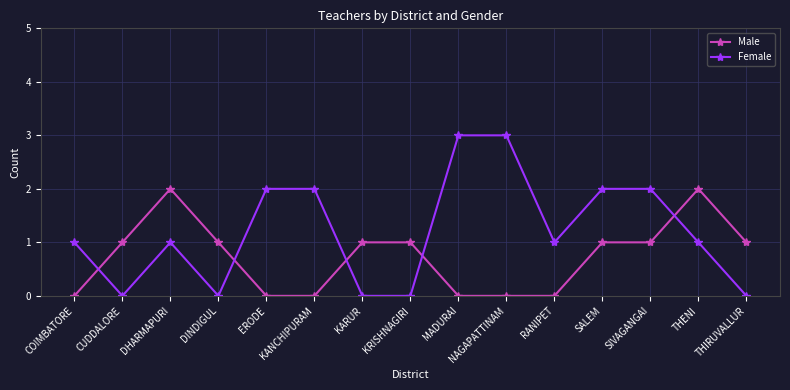

Between KARUR and SIVAGANGAI, which series saw the biggest shift?

Female